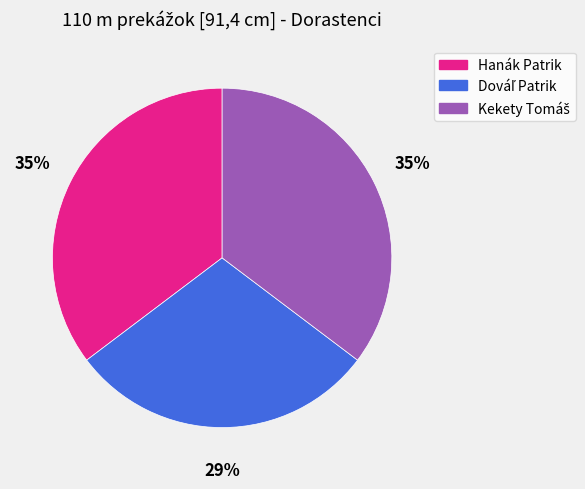

Count the number of slices in the pie.

3